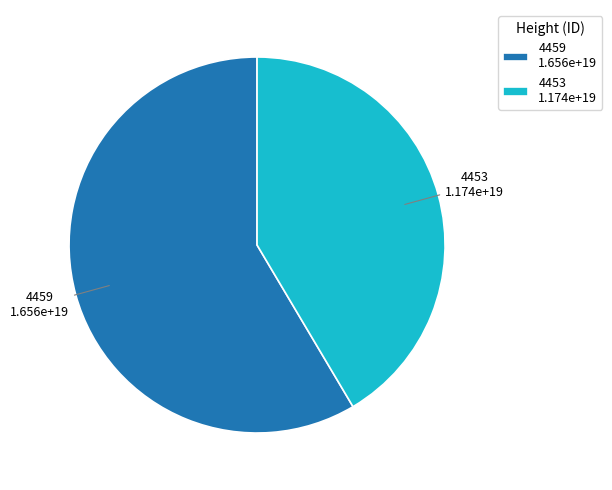

Is it true that 4459 is 51% of the pie?

False